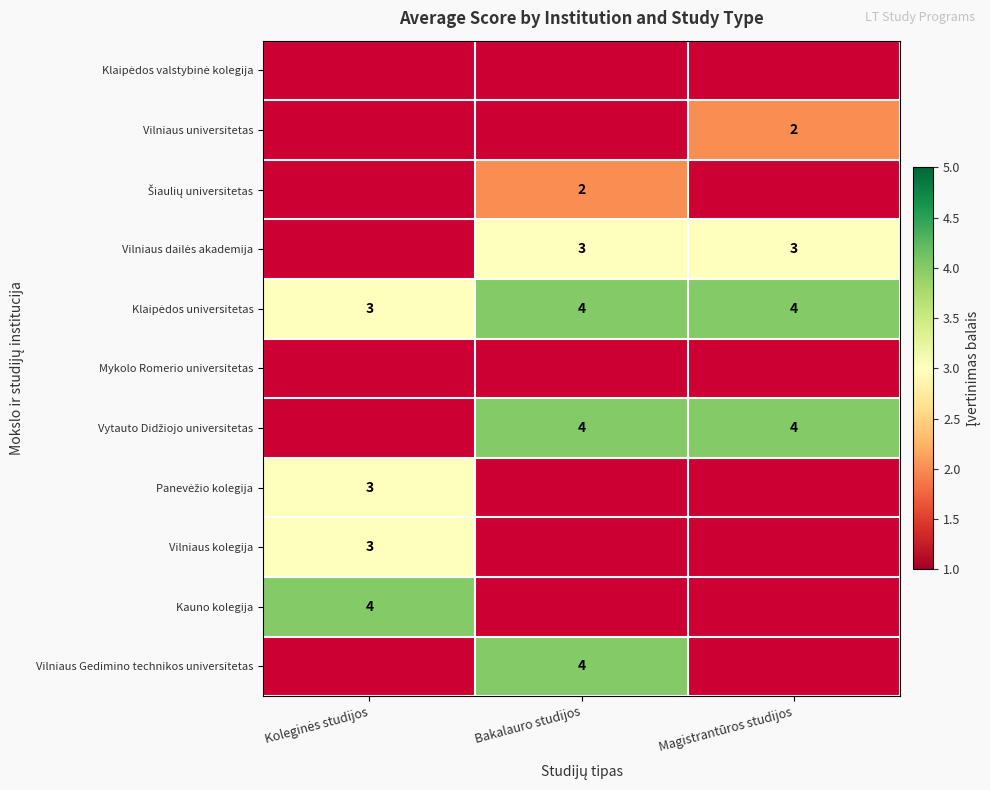

At which label is Klaipėdos universitetas closest to 3?

Koleginės studijos